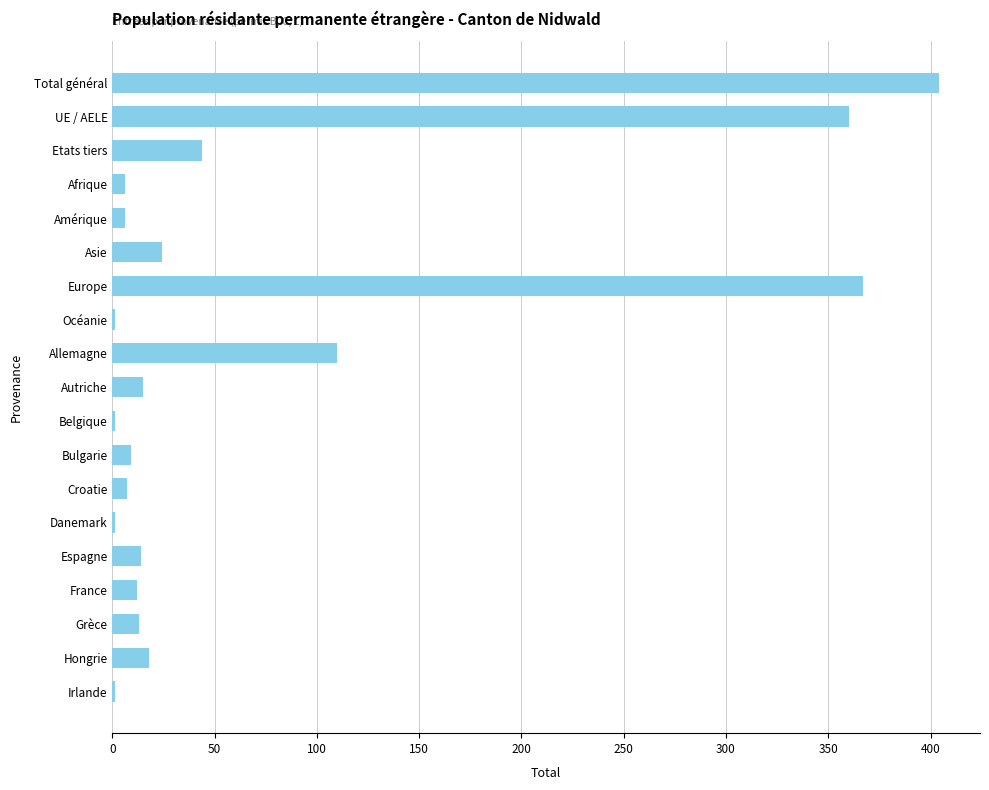

What is the sum of all values?

1413